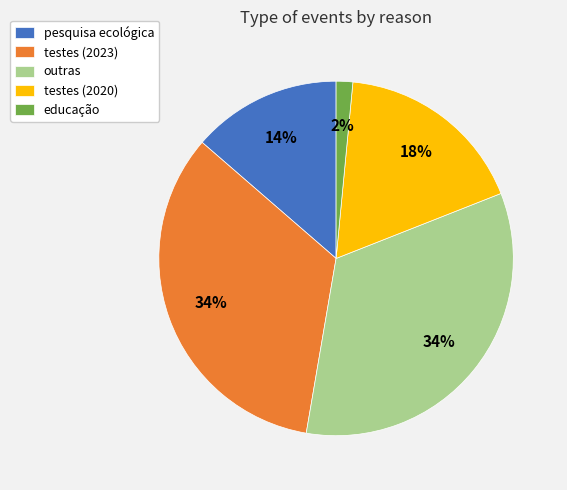

Combined, do pesquisa ecológica and testes (2020) account for over 50%?

No